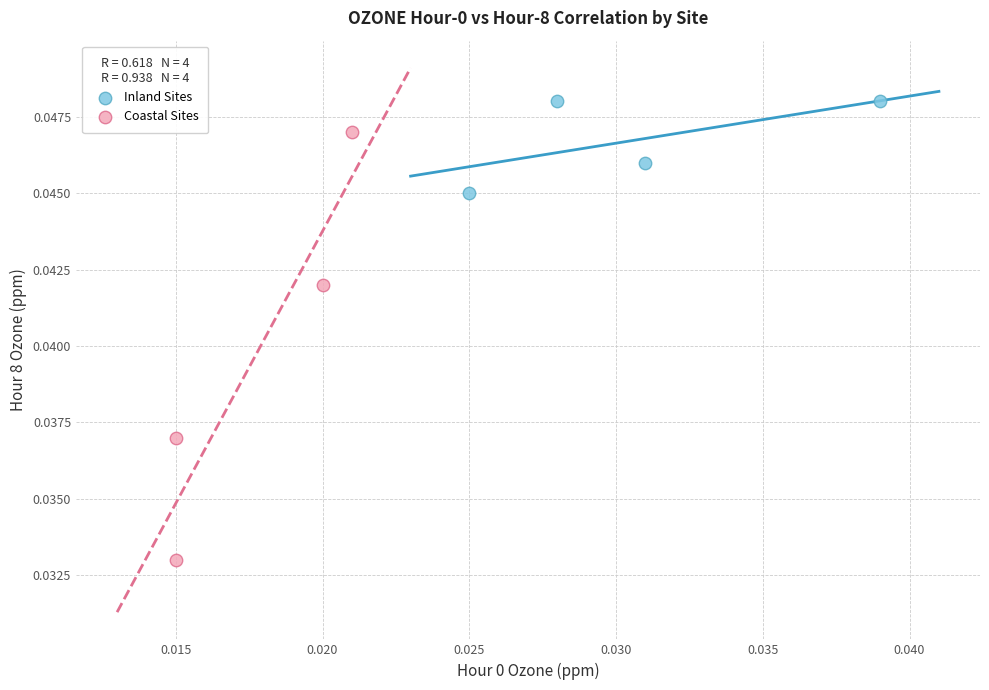

Which series has the widest spread of Y values?

Coastal Sites